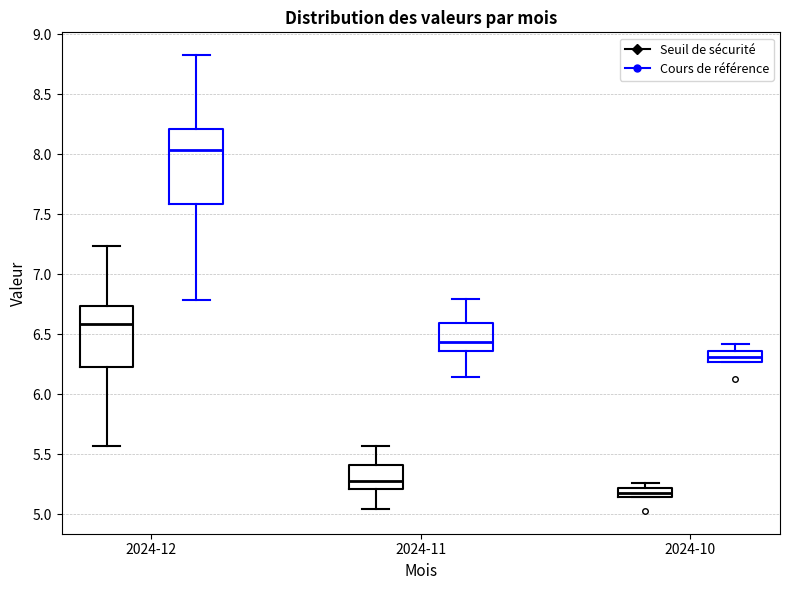

Where does the lower whisker of the box for 2024-11 (Seuil de sécurité) end on the y-axis? The values are not printed on the chart, so give them approximately, as read against the axis.

5.05